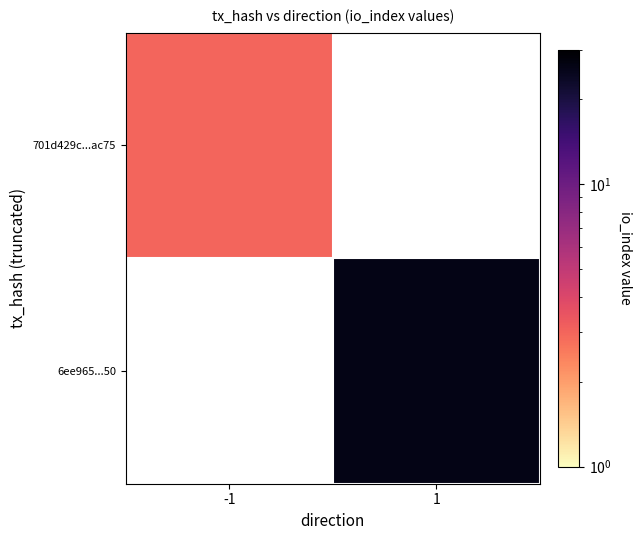

At how many categories does at least one series exceed 7?

1